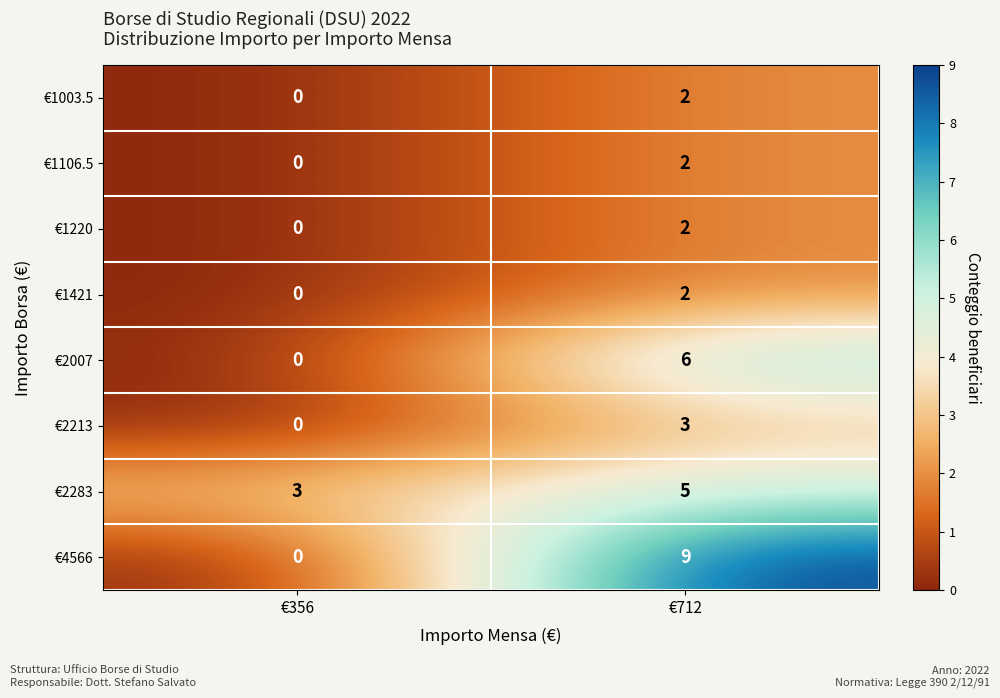

At which category does the chart reach its minimum across all series?

€356